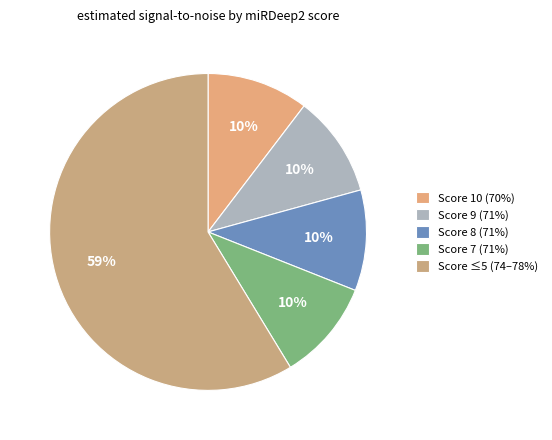

Count the number of slices in the pie.

5